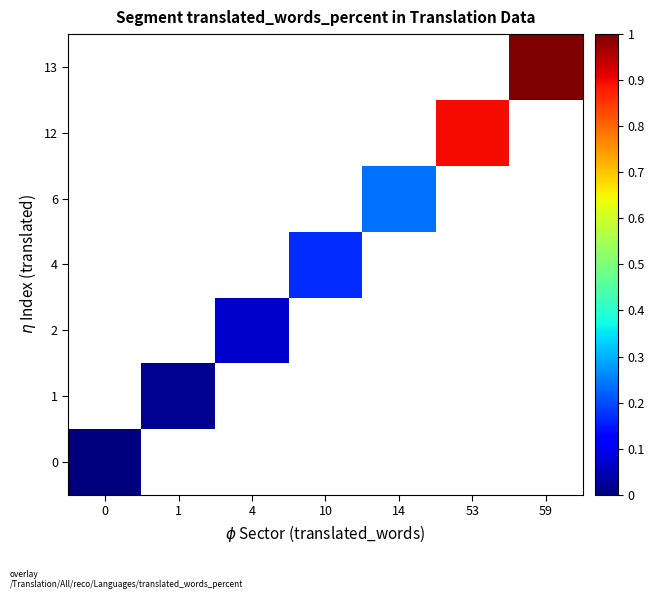

Which has a higher value, 10 or 59?

59